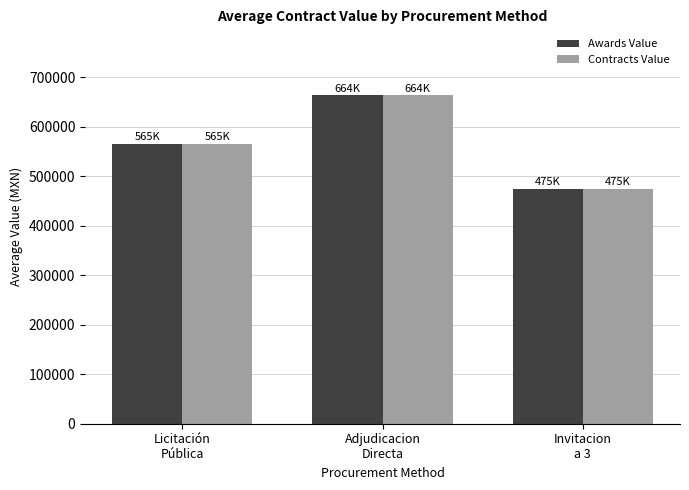

Reading right to left, transcribe all the data shown in this chart.

Awards Value: 474610.9	663668.8	565001.8
Contracts Value: 474610.9	663668.8	565001.8